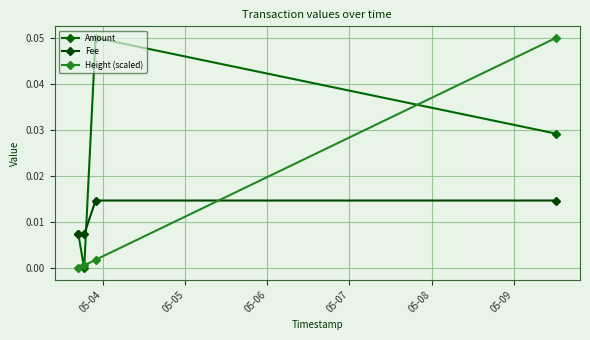

Reading left to right, what are all the values shown in this chart?

Amount: 0.0	0.0	0.1	0.0
Fee: 0.0	0.0	0.0	0.0
Height (scaled): 0.0	0.0	0.0	0.1